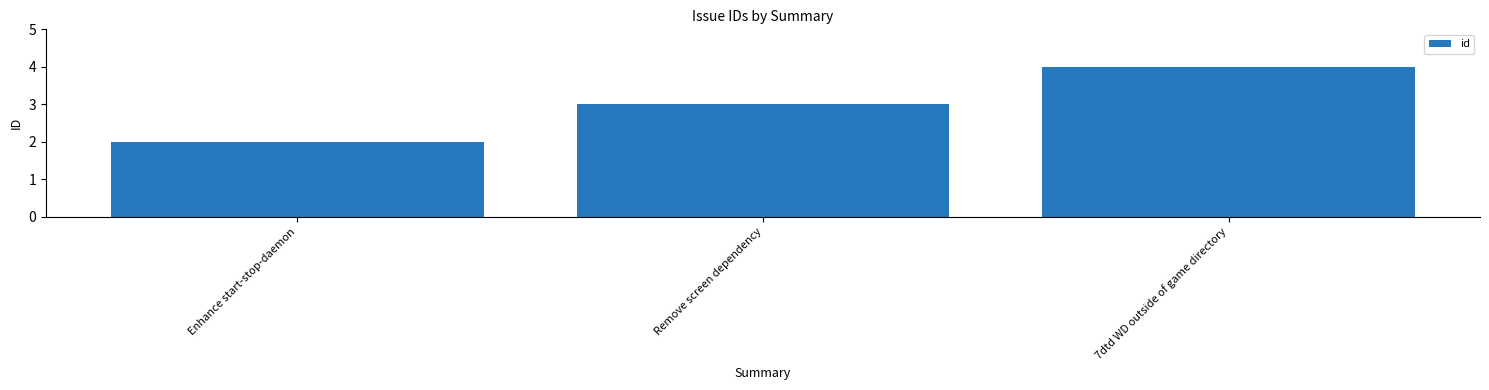

Reading right to left, what are all the values shown in this chart?

7dtd WD outside of game directory=4	Remove screen dependency=3	Enhance start-stop-daemon=2